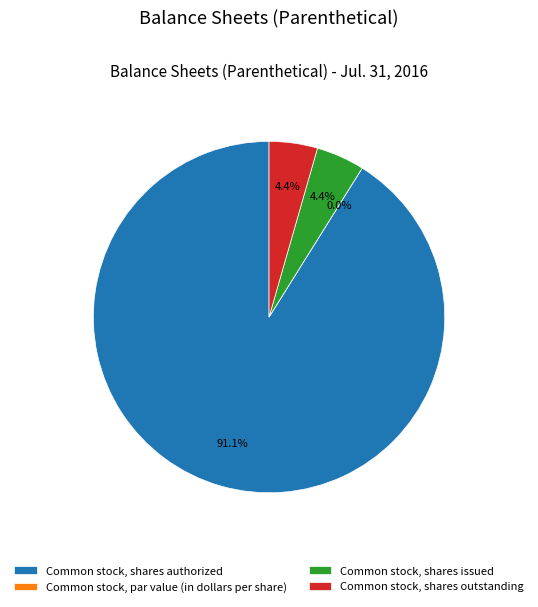

How many slices are in this pie chart?

4